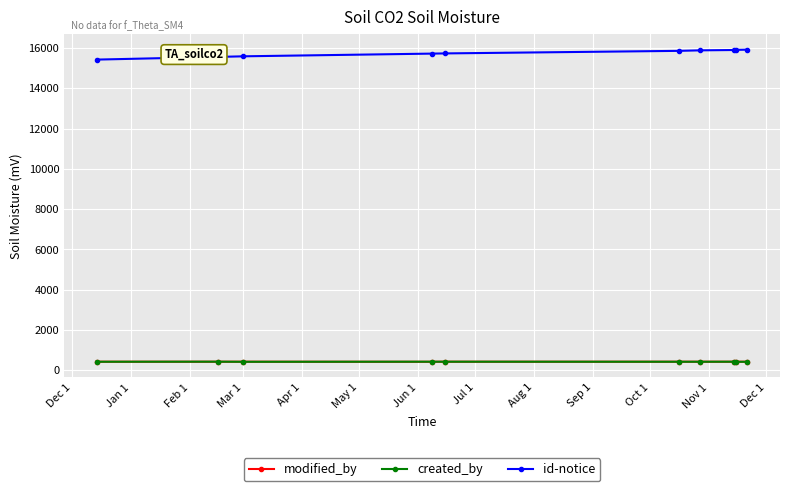

What is the value of the created_by point at the 5th from the left?

427